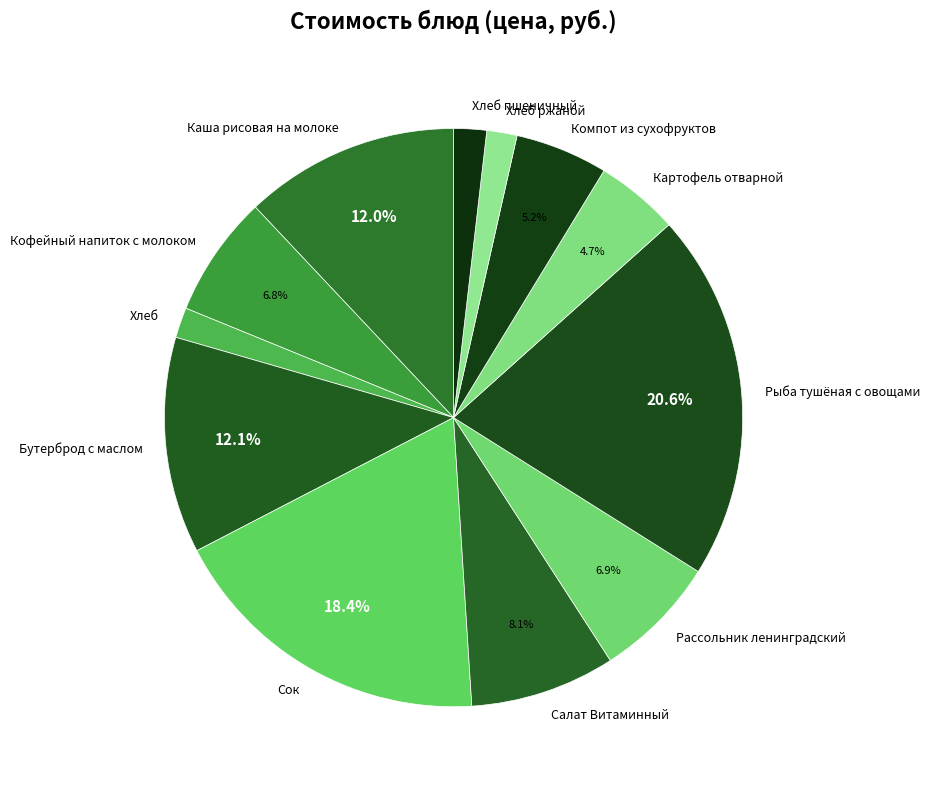

True or false: Кофейный напиток с молоком accounts for 7% of the total.

True